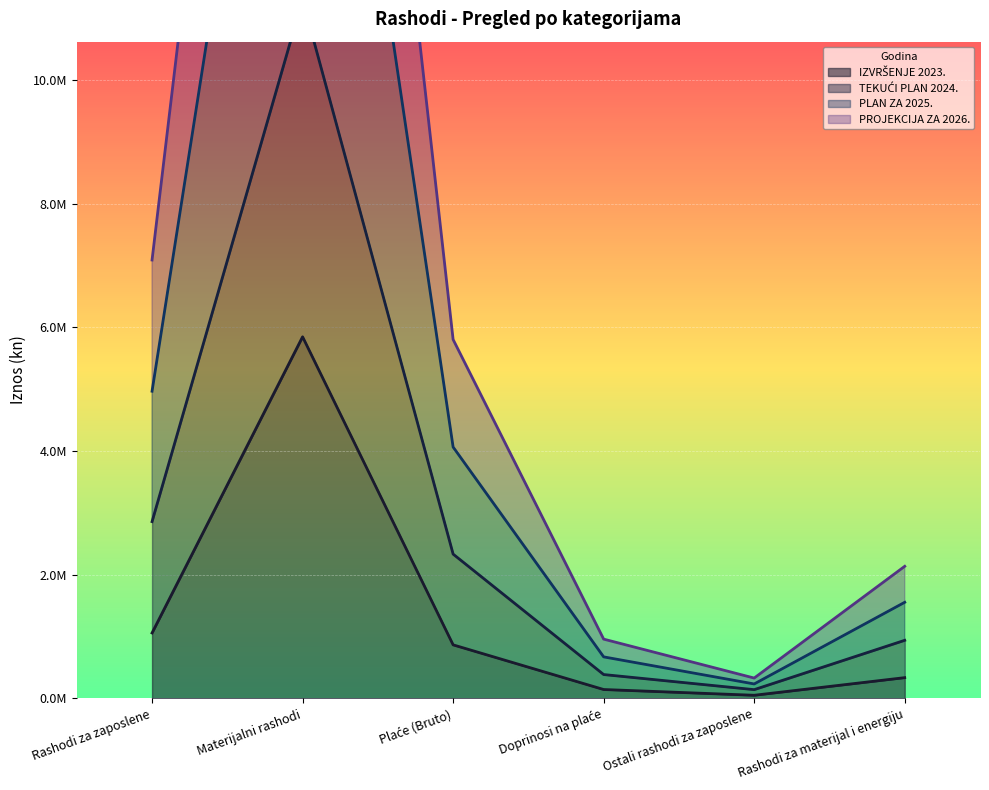

List the labels in order of PLAN ZA 2025. value, largest first.

Materijalni rashodi, Rashodi za zaposlene, Plaće (Bruto), Rashodi za materijal i energiju, Doprinosi na plaće, Ostali rashodi za zaposlene